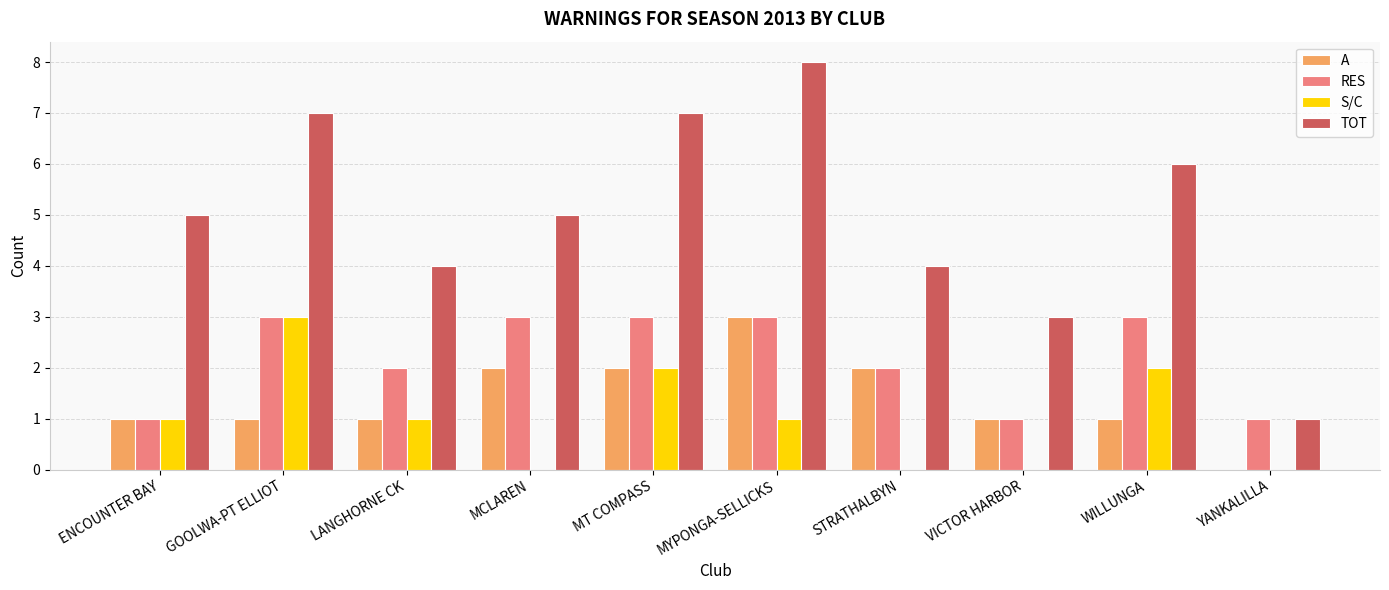

What is the maximum value for TOT?

8